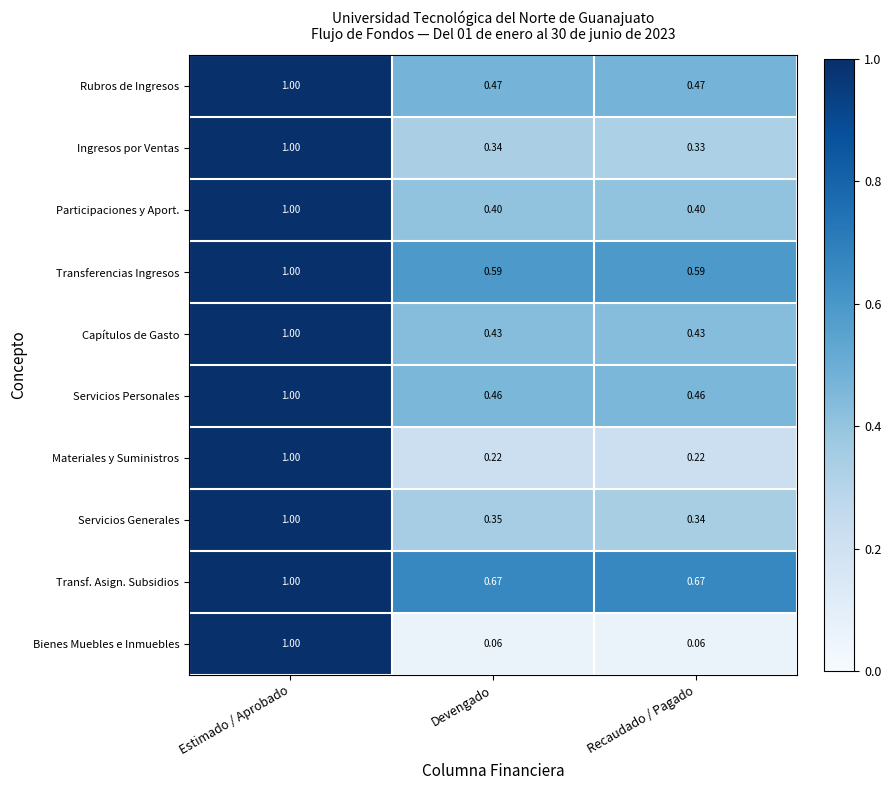

Which category has the highest value across all series?

Estimado / Aprobado